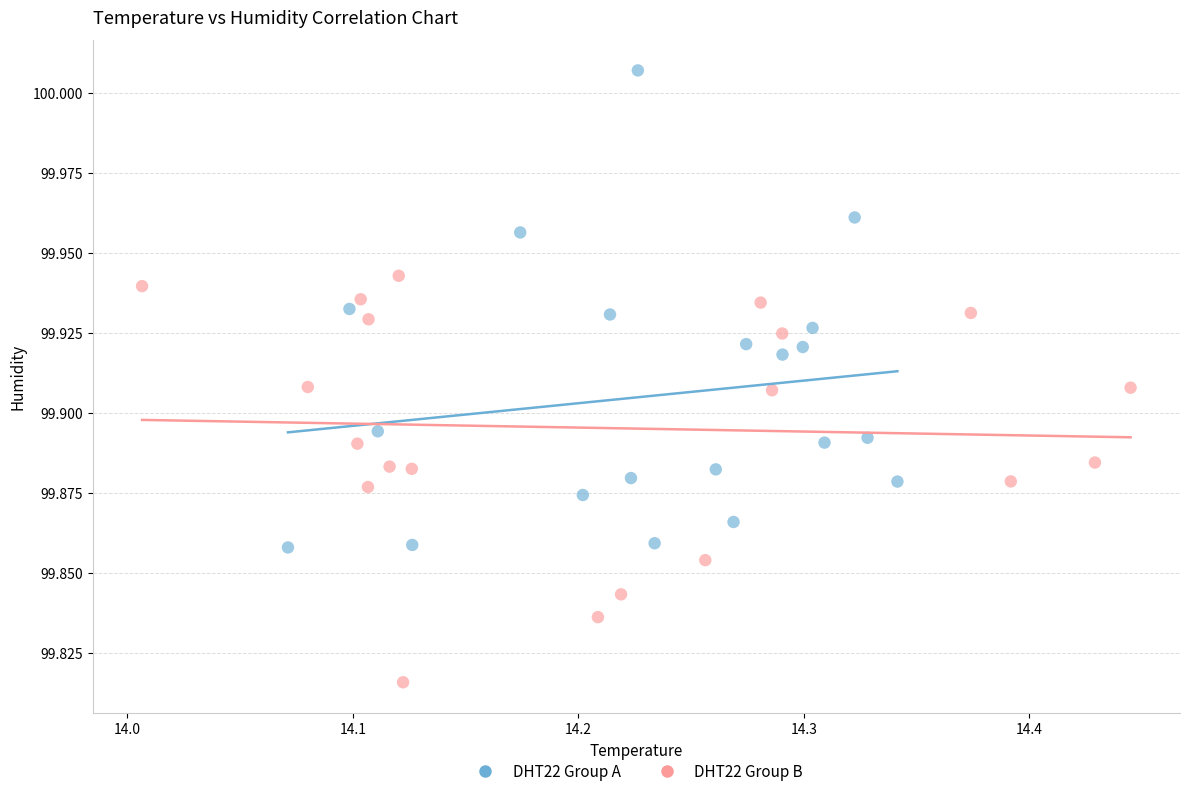

Which series contains the lowest Y value?

DHT22 Group B